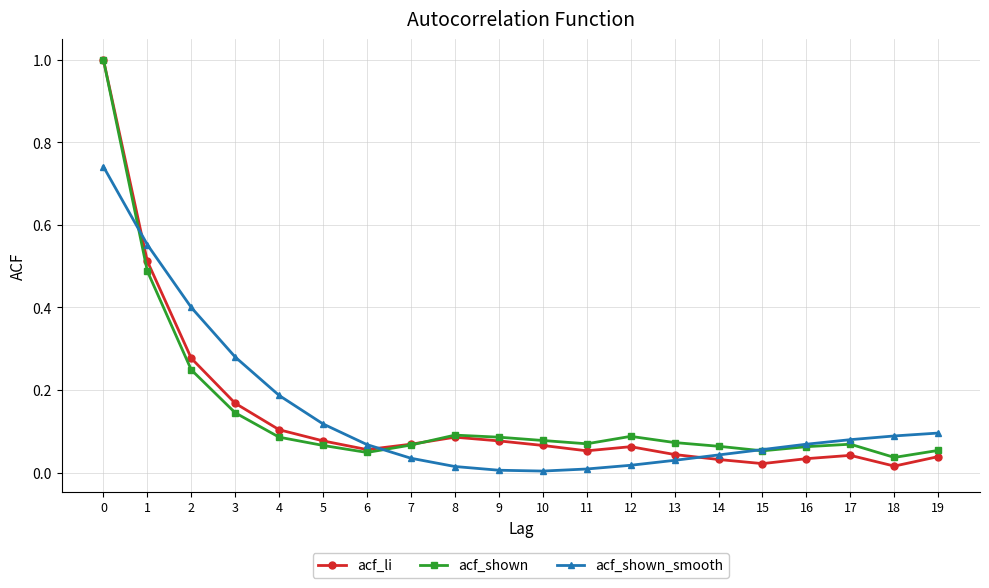

Is the value of acf_li at 16 greater than the value of acf_shown at 17?

No